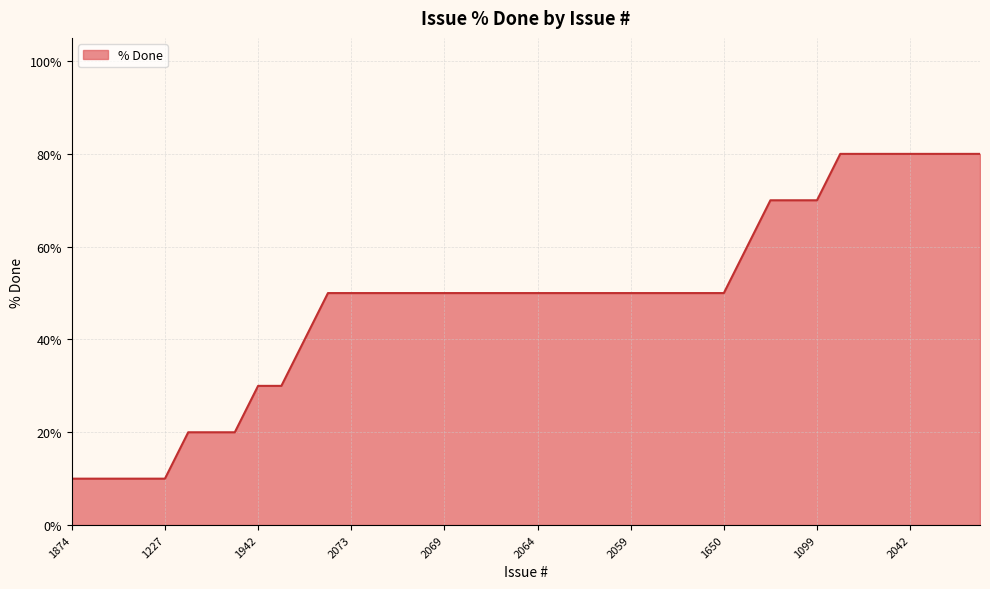

What is the smallest value displayed?

10